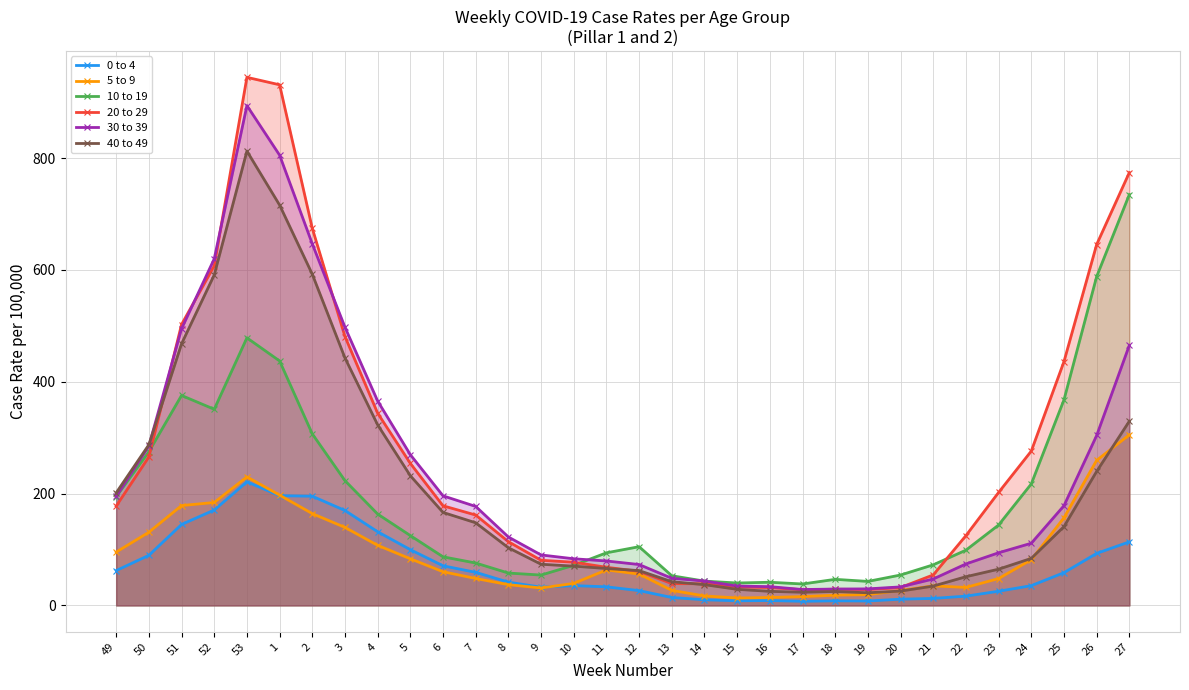

Which series has the largest range (max minus min)?

20 to 29